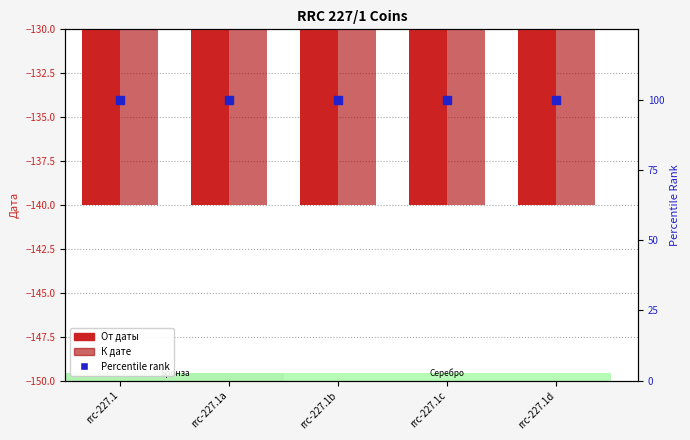

At how many categories does at least one series exceed 50?

5